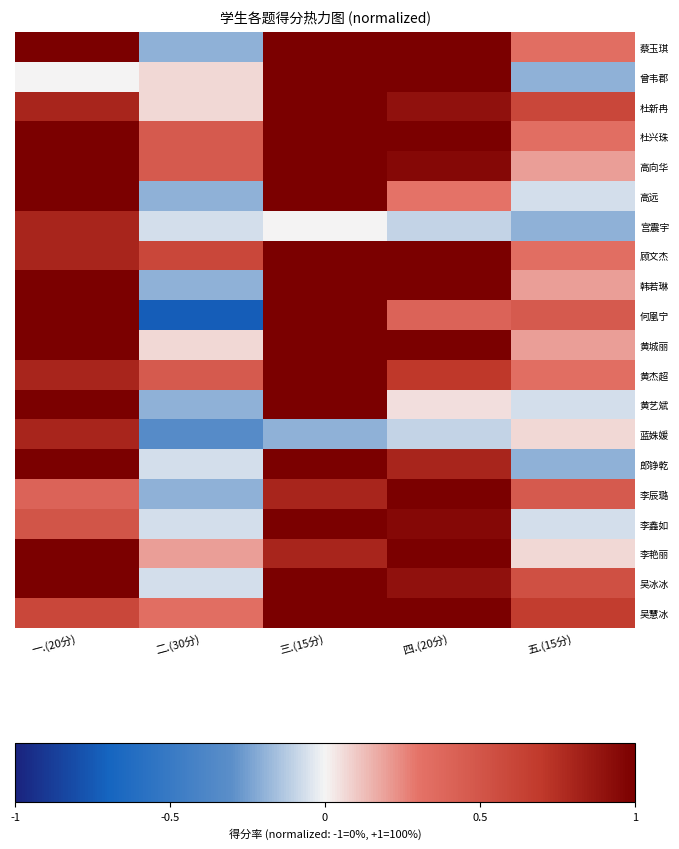

Which has a higher value, 五.(15分) or 三.(15分)?

三.(15分)